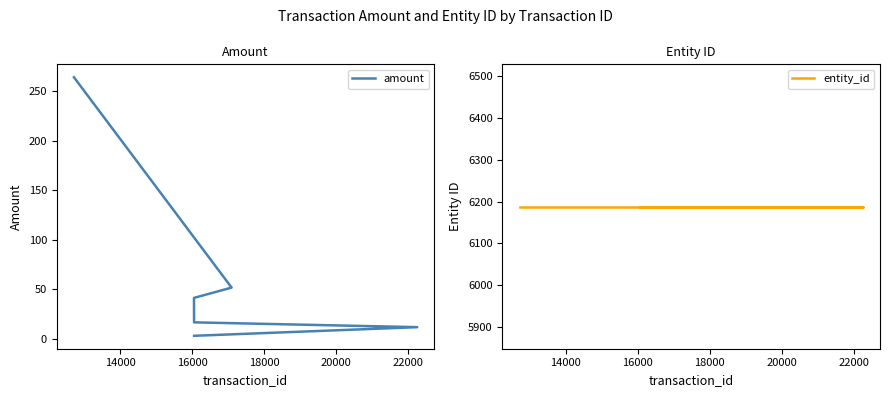

Is it true that entity_id equals 9263.2 at 16000?

False